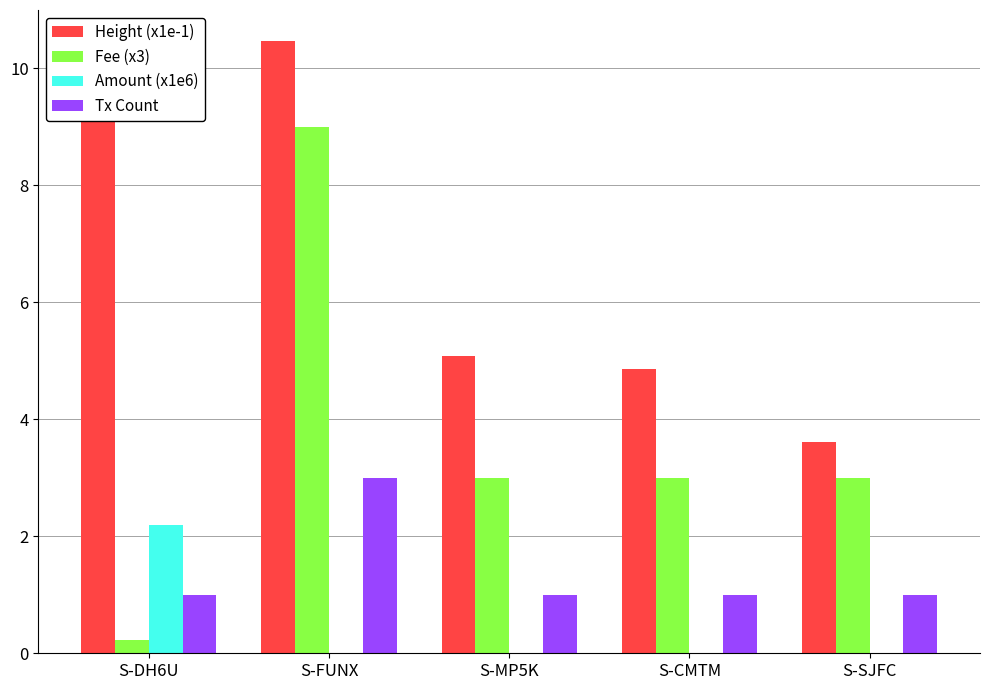

At which category is the sum across all series the highest?

S-FUNX